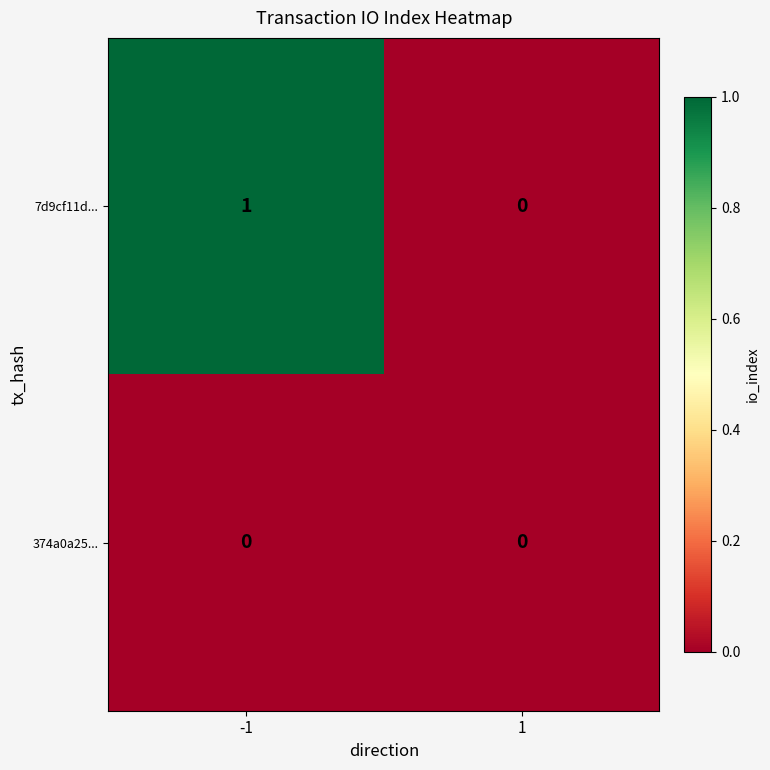

The 7d9cf11d... series shows 1 at -1. True or false?

True